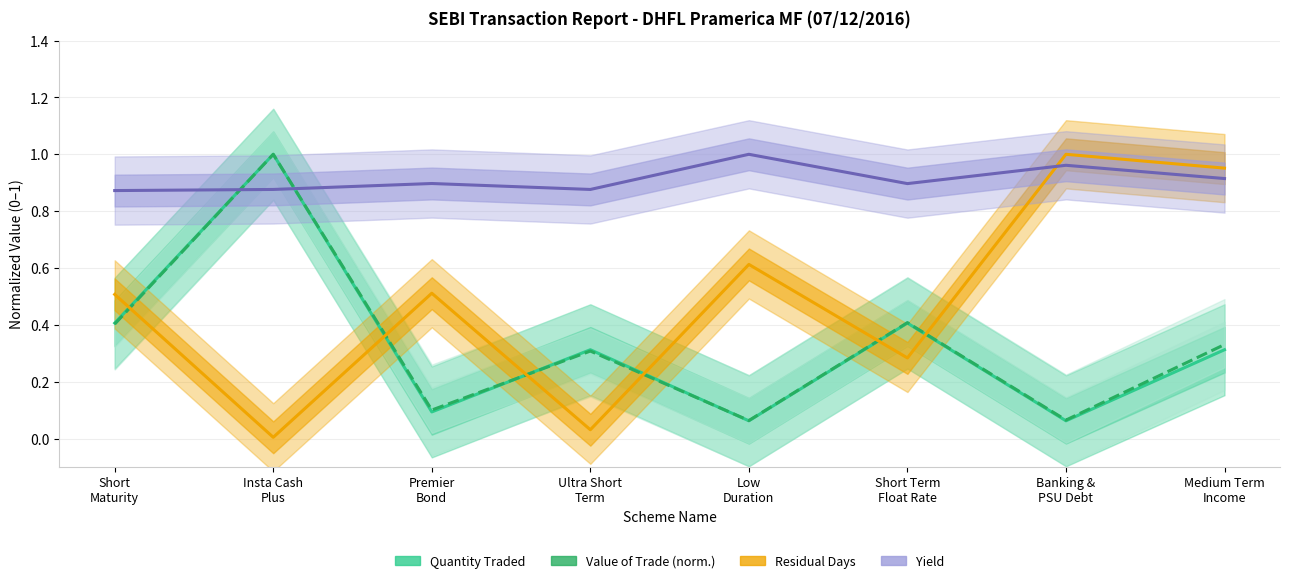

How many interior local peaks does the Quantity Traded series have?

3